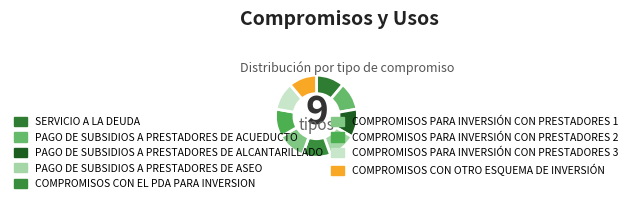

What percentage is NOT represented by SERVICIO A LA DEUDA?

88.9%